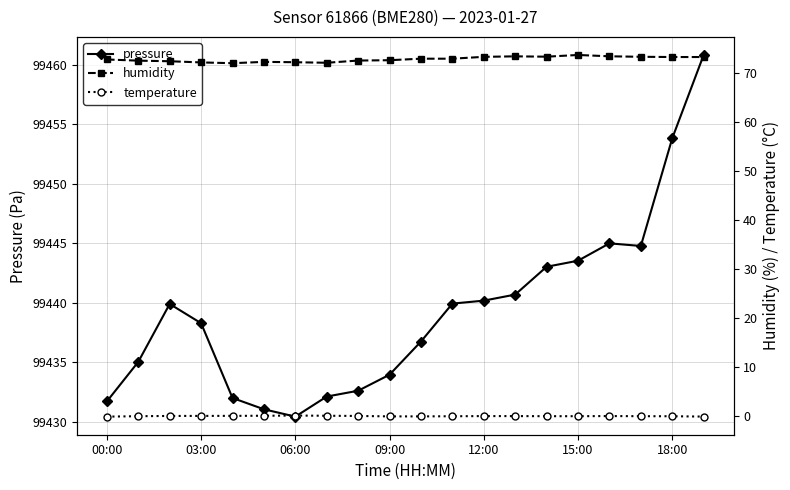

True or false: humidity and pressure cross at least once.

False